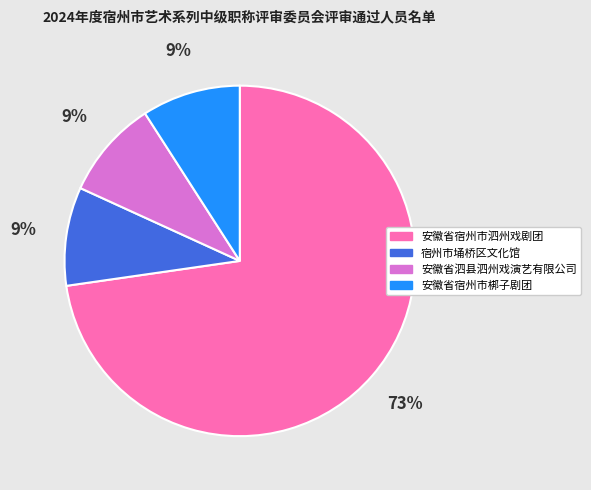

How many slices are in this pie chart?

4